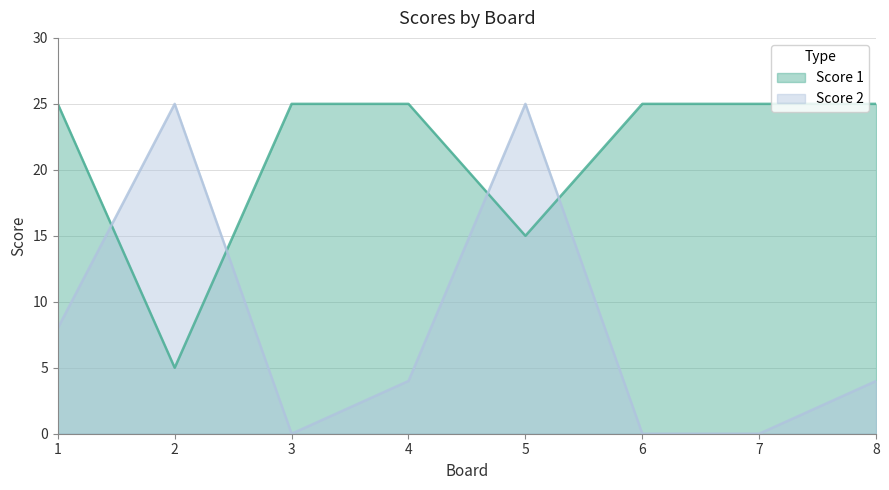

Rank the series by their maximum value, from lowest to highest.

Score 1, Score 2